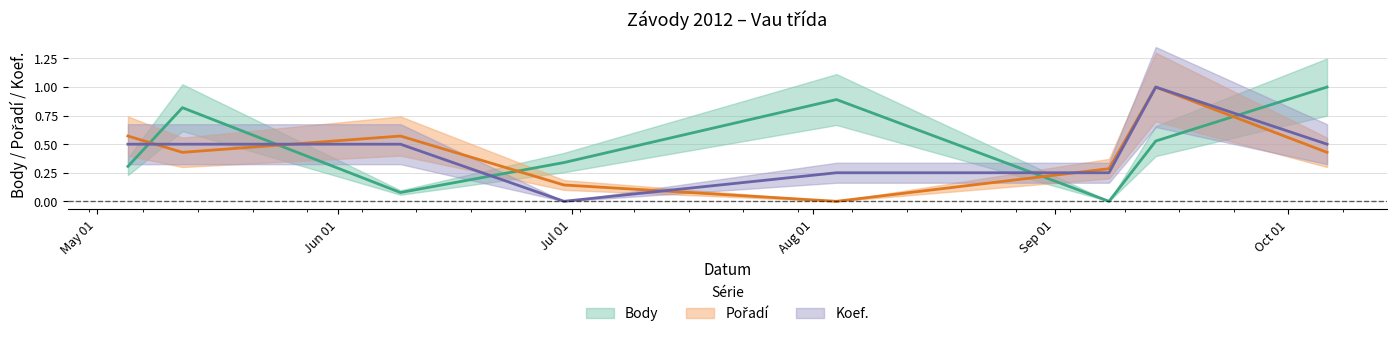

Is it true that Pořadí equals 0.1 at 2012-05-12?

False